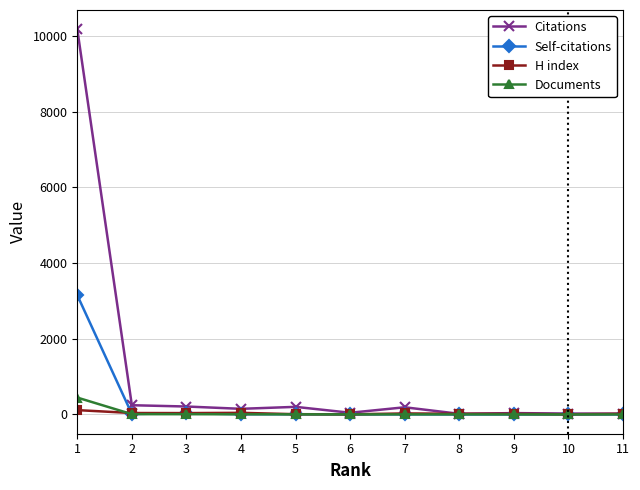

How many times do Documents and H index cross each other?

1